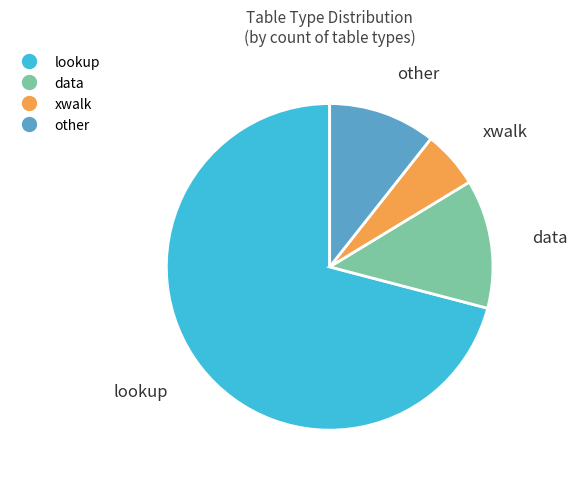

Rank the categories by value from lowest to highest.

xwalk, other, data, lookup